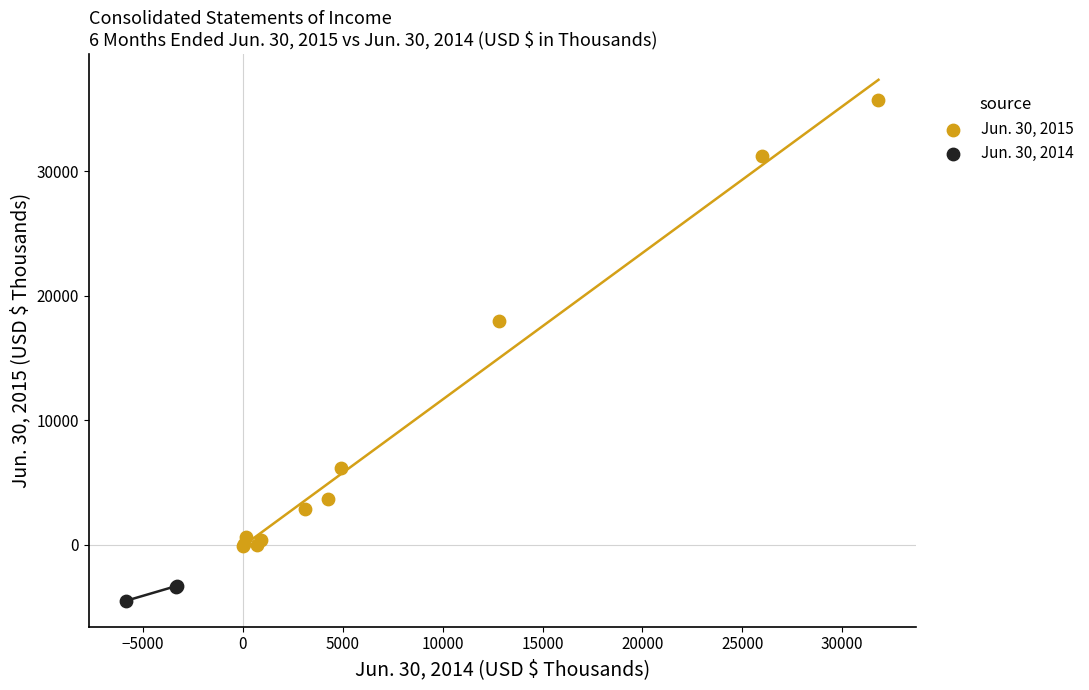

Which series reaches the minimum Y coordinate?

Jun. 30, 2014